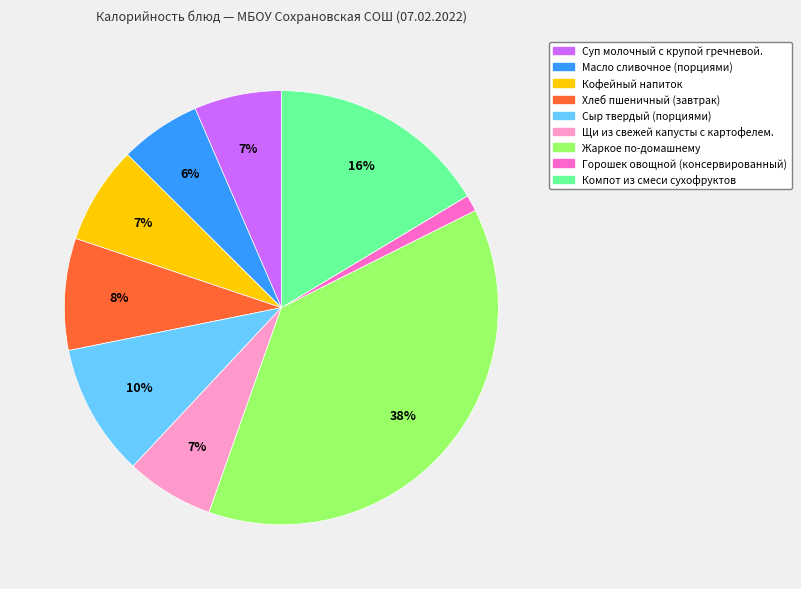

To the nearest percent, what is the combined percentage of Компот из смеси сухофруктов and Жаркое по-домашнему?

54%